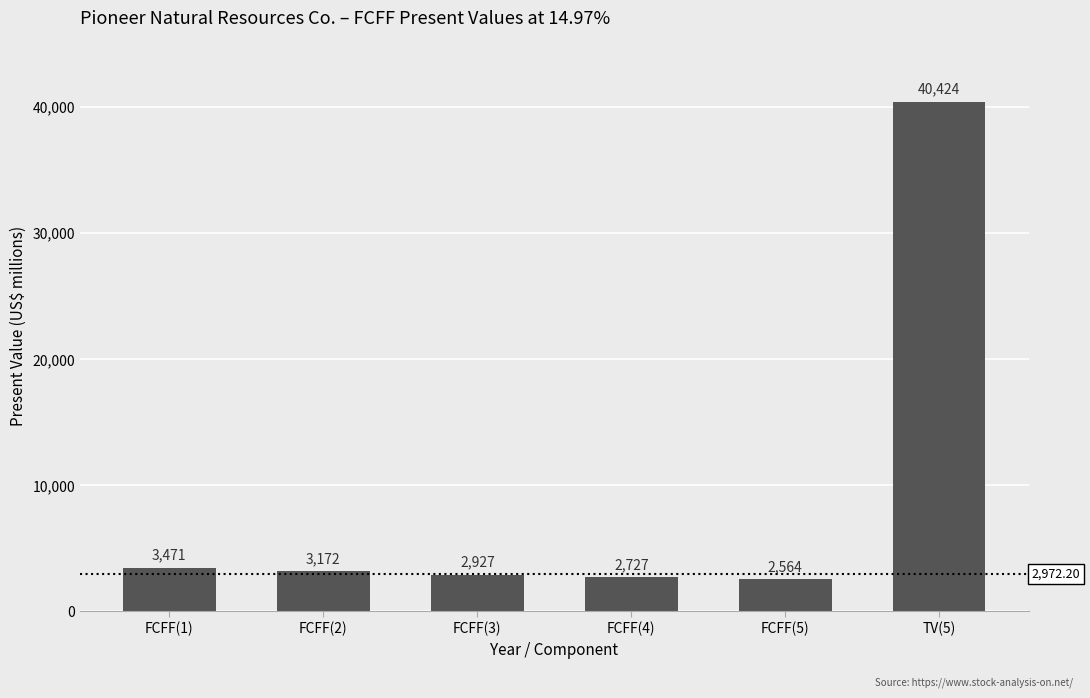

Reading left to right, transcribe all the data shown in this chart.

3471	3172	2927	2727	2564	40424